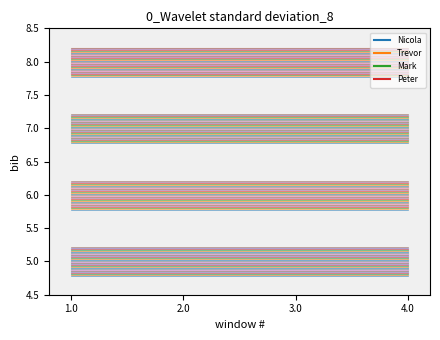

What is the difference between the highest and lowest values at 3.0?

3.0